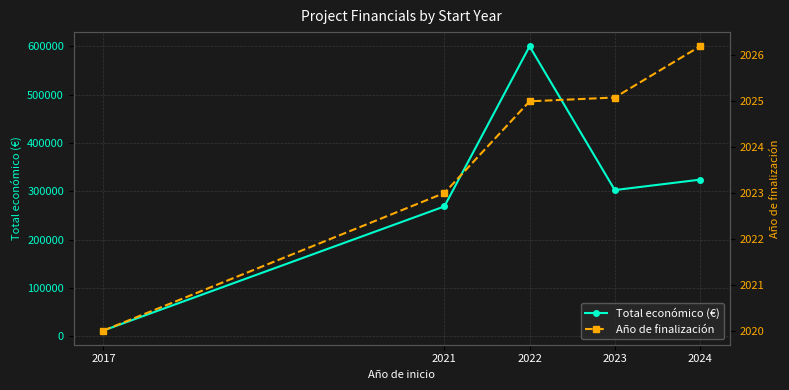

What is the sum of the Año de finalización values at 2022 and 2017?

4045.0